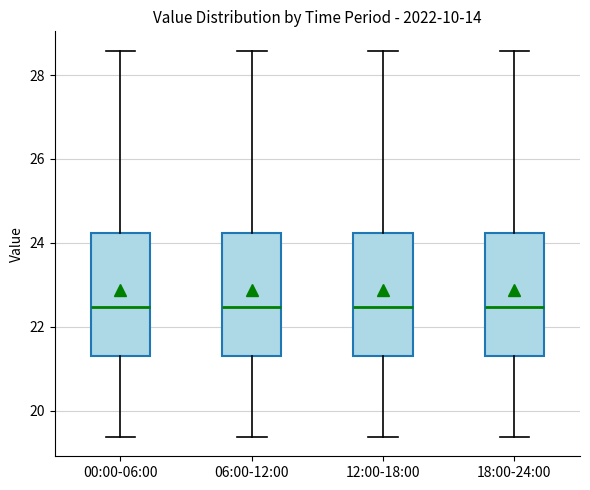

Reading left to right, transcribe this box plot: for each box, give where its median line is, the range the box spans, and where its two whiskers end, as read against the y-axis. The values are not printed on the chart, so give them approximately, as read against the axis.

00:00-06:00: median 22.4, box 21.2 to 24.2, whiskers 19.4 to 28.6
06:00-12:00: median 22.4, box 21.2 to 24.2, whiskers 19.4 to 28.6
12:00-18:00: median 22.4, box 21.2 to 24.2, whiskers 19.4 to 28.6
18:00-24:00: median 22.4, box 21.2 to 24.2, whiskers 19.4 to 28.6